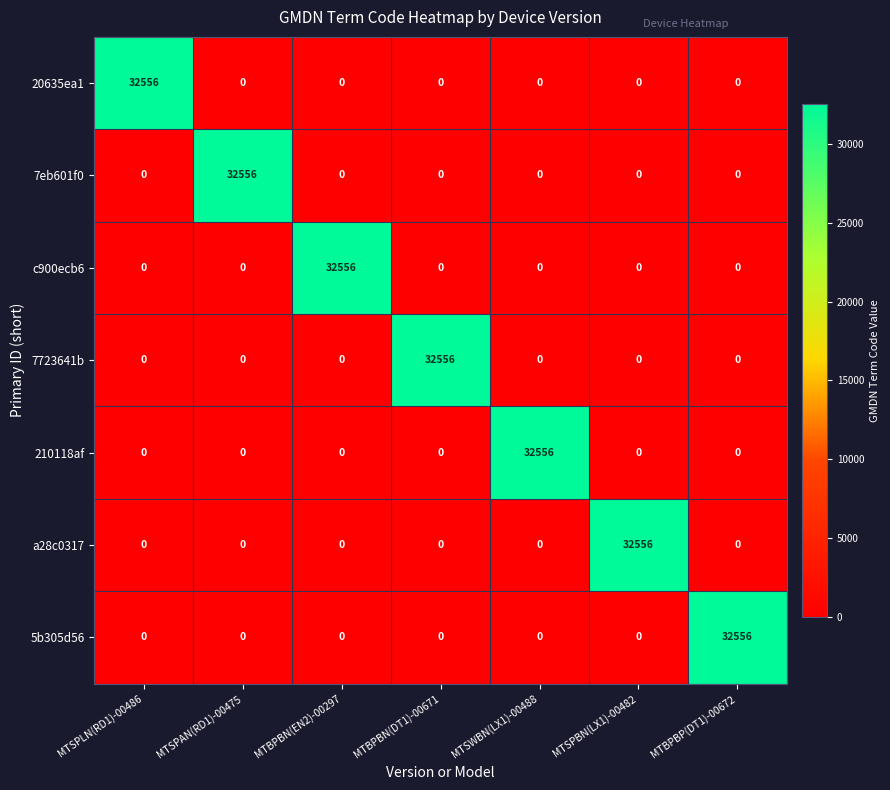

The value of a28c0317 at MTSPLN(RD1)-00486 is 17282. True or false?

False